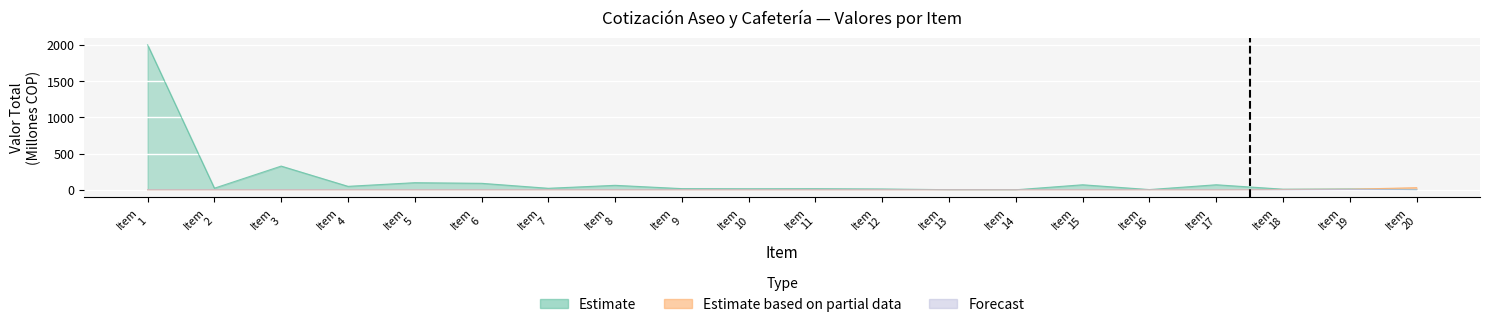

Reading left to right, extract all data points from this chart.

Estimate: 2000.3	22.2	327.2	47.7	98.0	89.4	20.8	61.6	16.1	14.4	15.2	11.3	1.0	0.1	69.2	3.0	69.4	8.3	11.1	3.1
Estimate based on partial data: 0.0	0.0	0.0	0.0	0.0	0.0	0.0	0.0	0.0	0.0	0.0	0.0	0.0	0.0	0.0	0.0	0.0	3.7	7.2	29.4
Forecast: 0.0	0.0	0.0	0.0	0.0	0.0	0.0	0.0	0.0	0.0	0.0	0.0	0.0	0.0	0.0	0.0	0.0	0.0	3.9	1.5